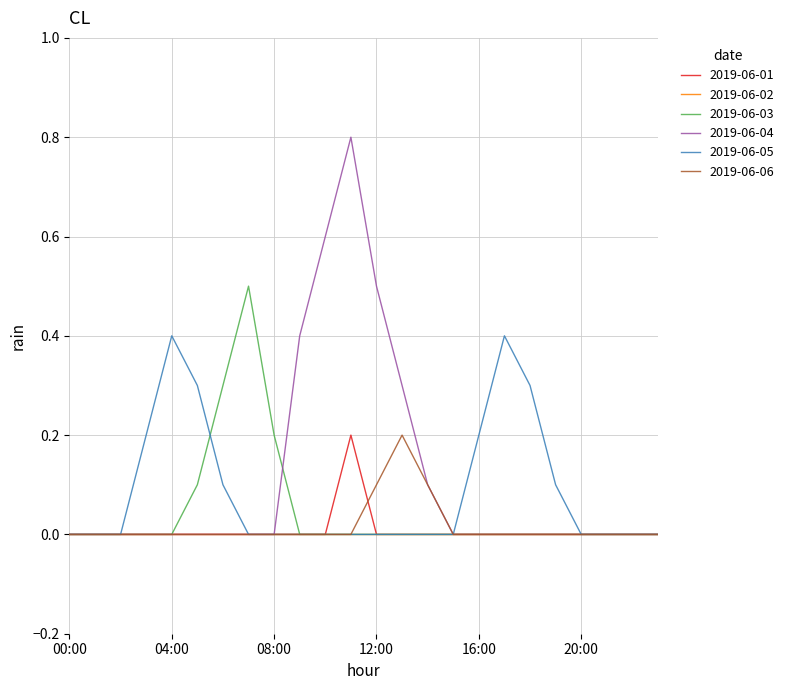

Which series has the widest spread of values?

2019-06-04